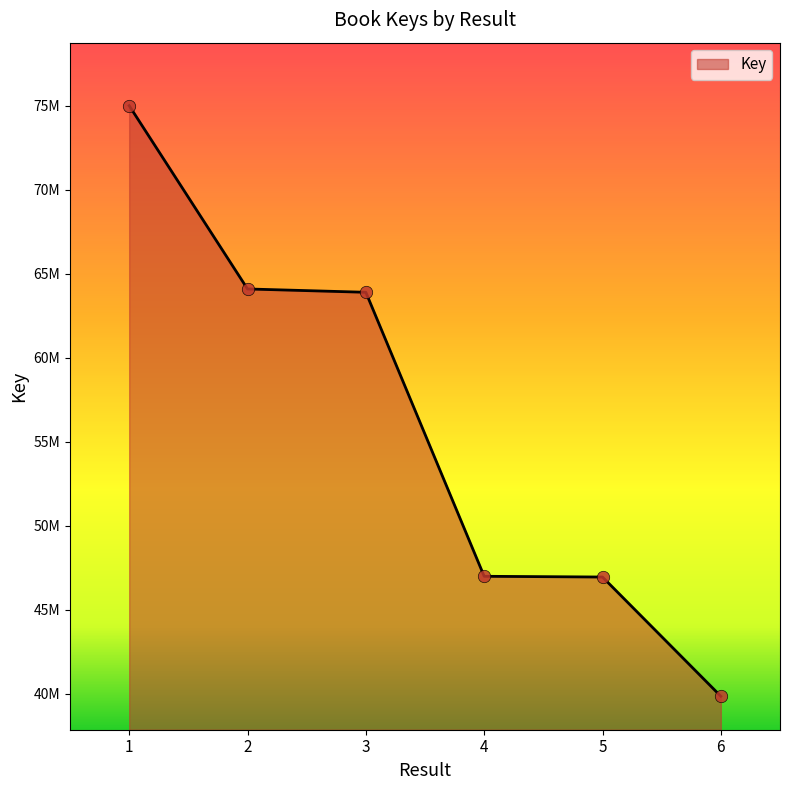

Approximately how many times larger is the value at 4 compared to 1?

0.6